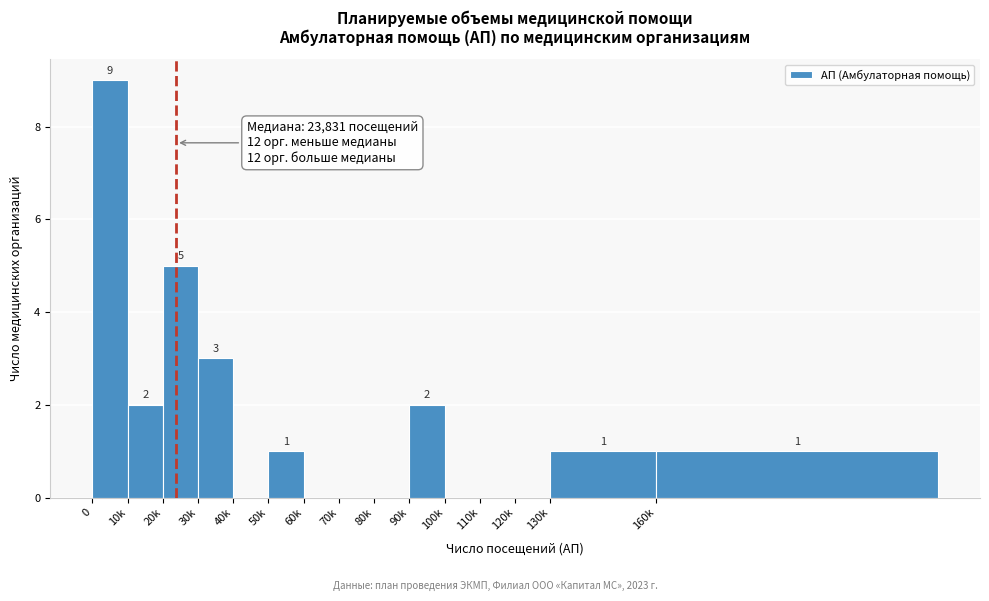

Reading right to left, list all the values displayed in this chart.

160k=1	130k=1	120k=0	110k=0	100k=0	90k=2	80k=0	70k=0	60k=0	50k=1	40k=0	30k=3	20k=5	10k=2	0=9